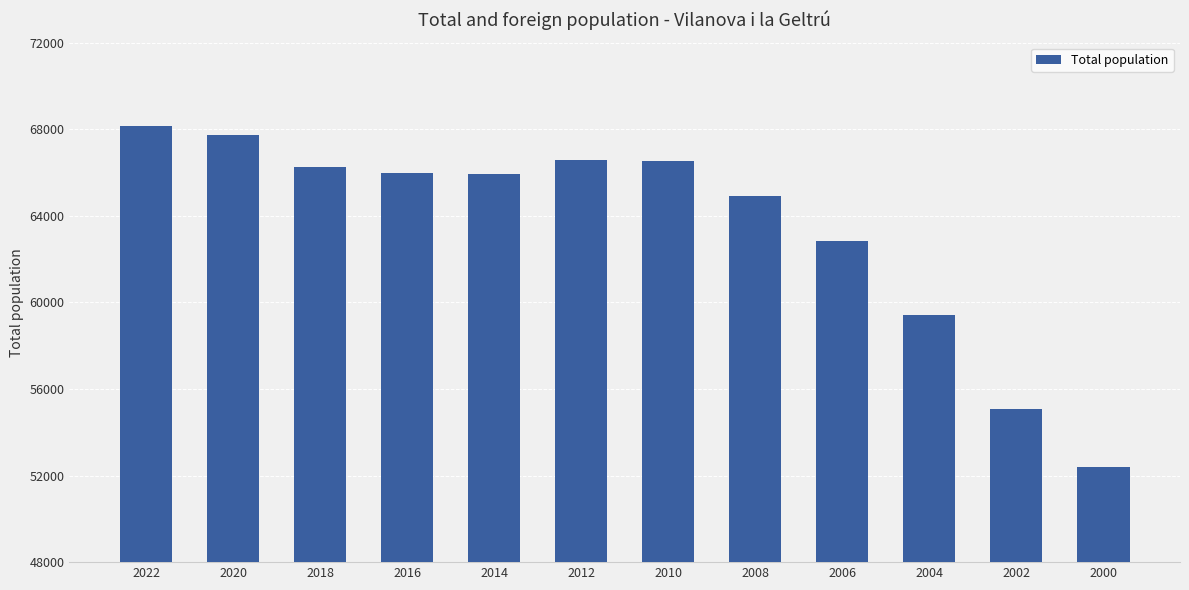

How many data points are less than 65972?

6